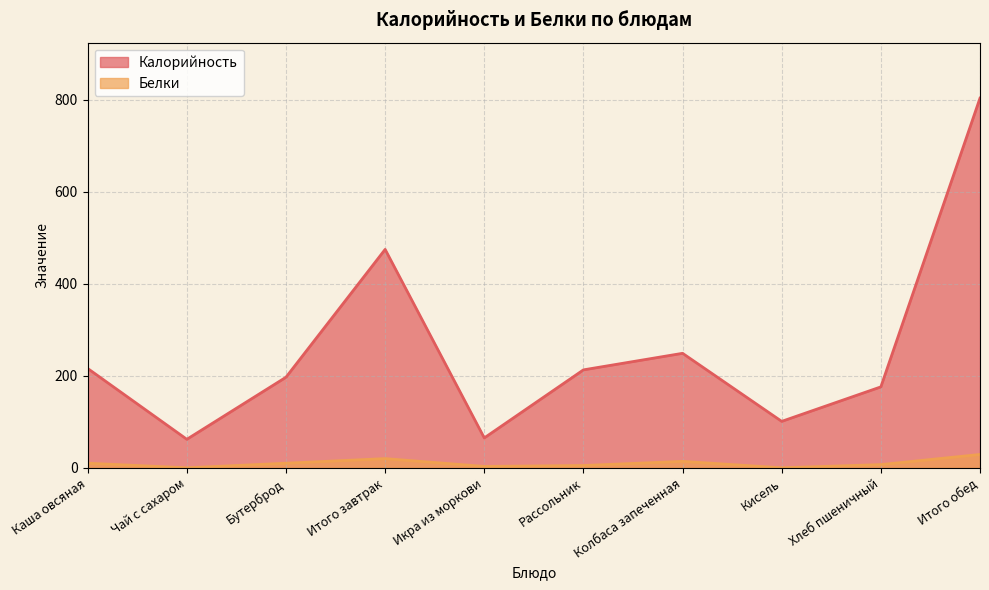

Between Хлеб пшеничный and Рассольник, which is larger?

Рассольник